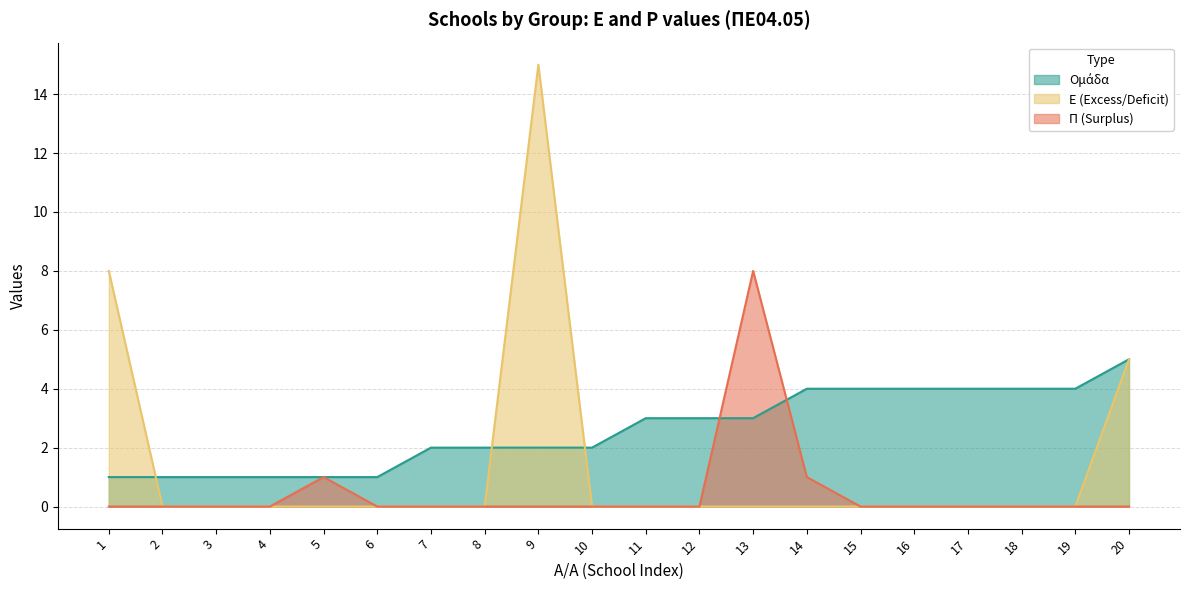

How many lines are shown in the chart?

3